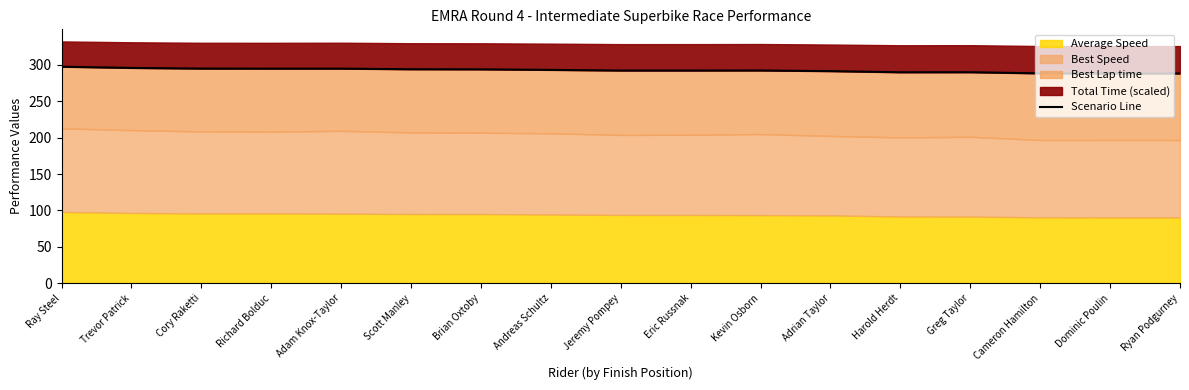

Count the number of categories in the chart.

17